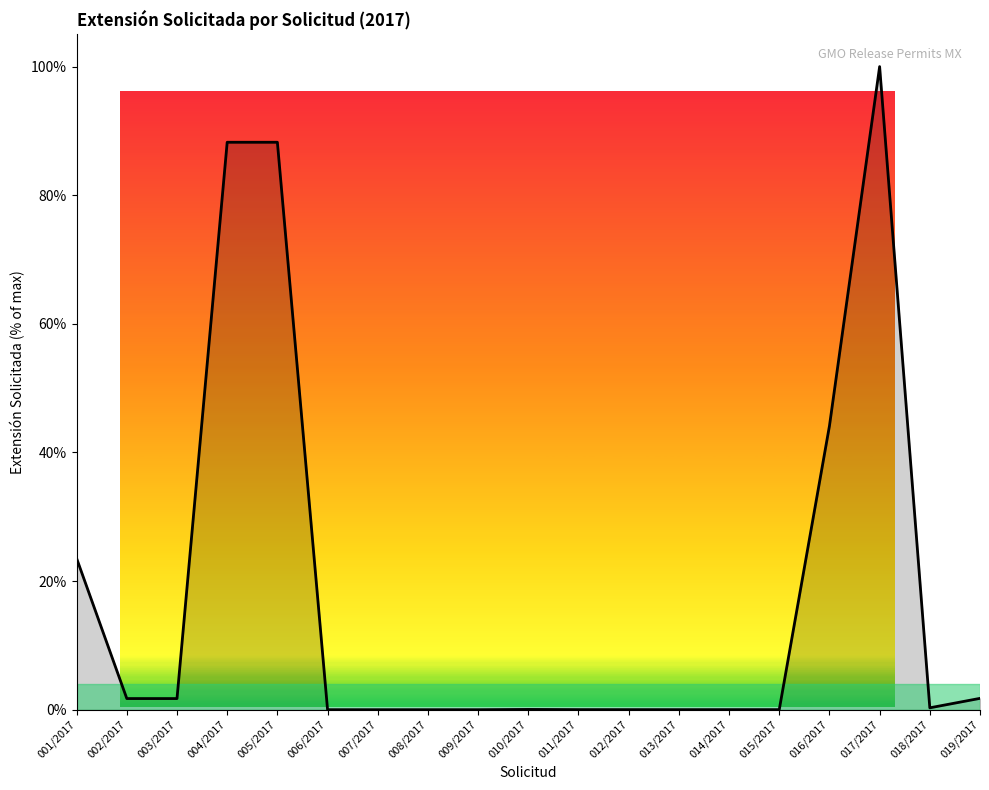

Where is the data nearest to the value 50?

016/2017